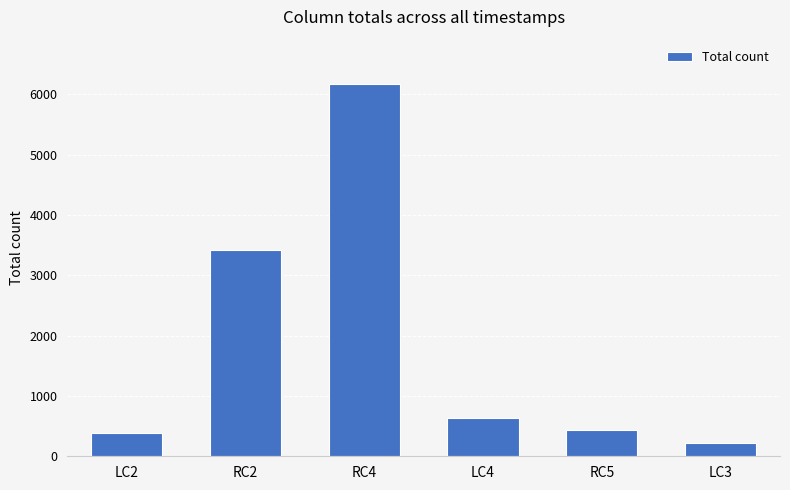

What position from the right is RC2?

5